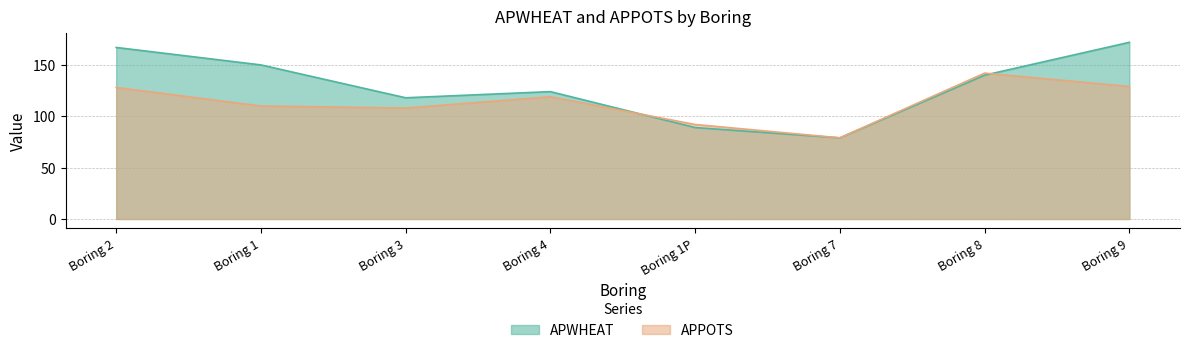

Which series has the largest total across all categories?

APWHEAT